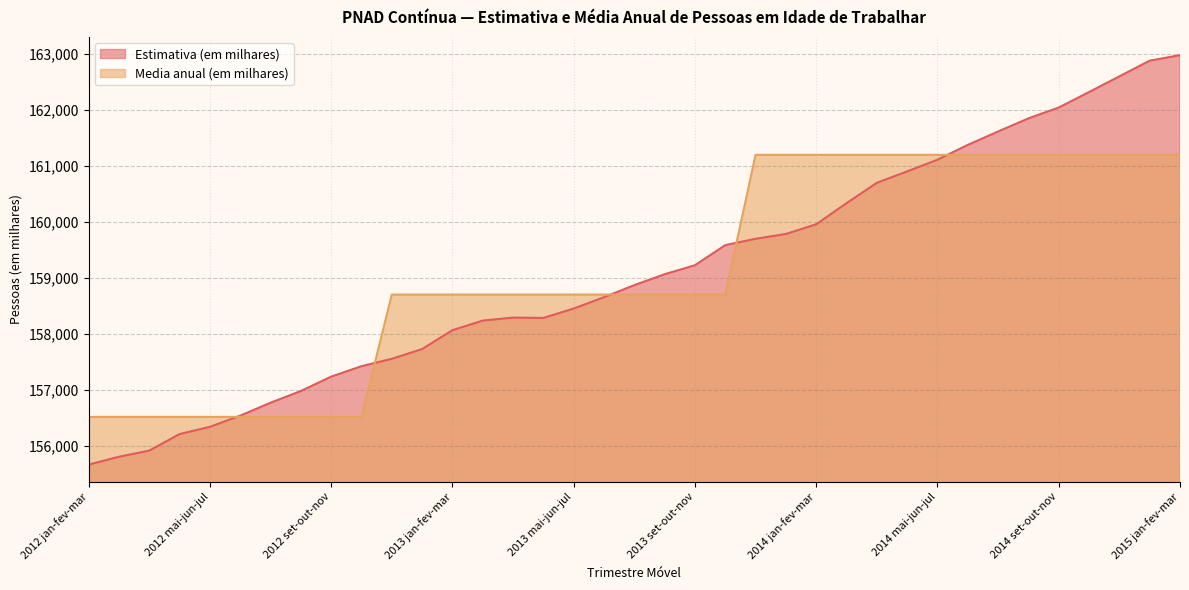

What is the difference between the maximum and minimum values in the Media anual (em milhares) series?

4677.8